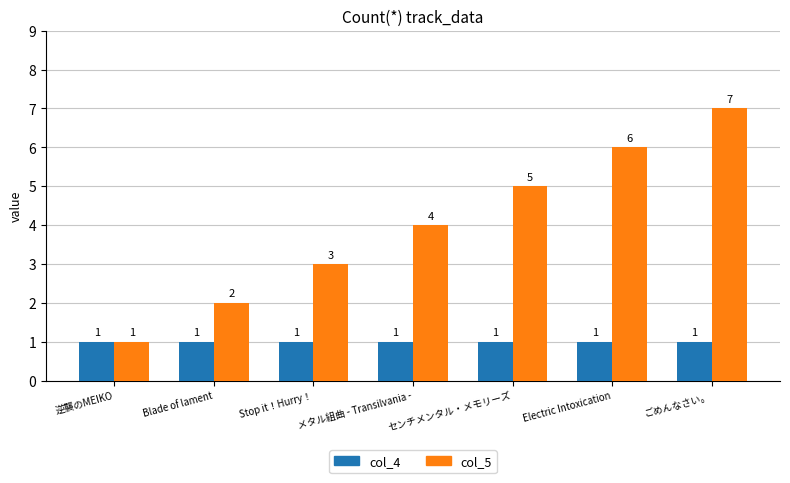

How many distinct data groups are displayed?

2